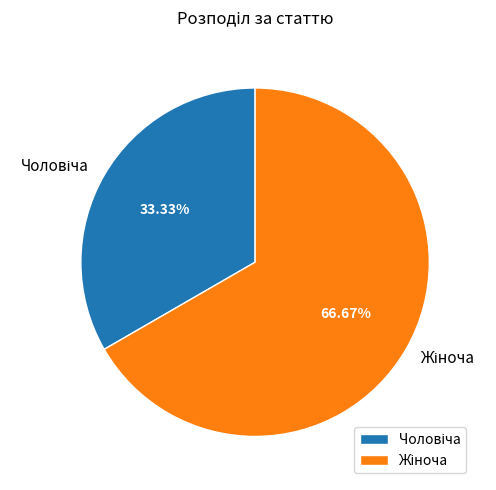

How many segments does this pie chart have?

2